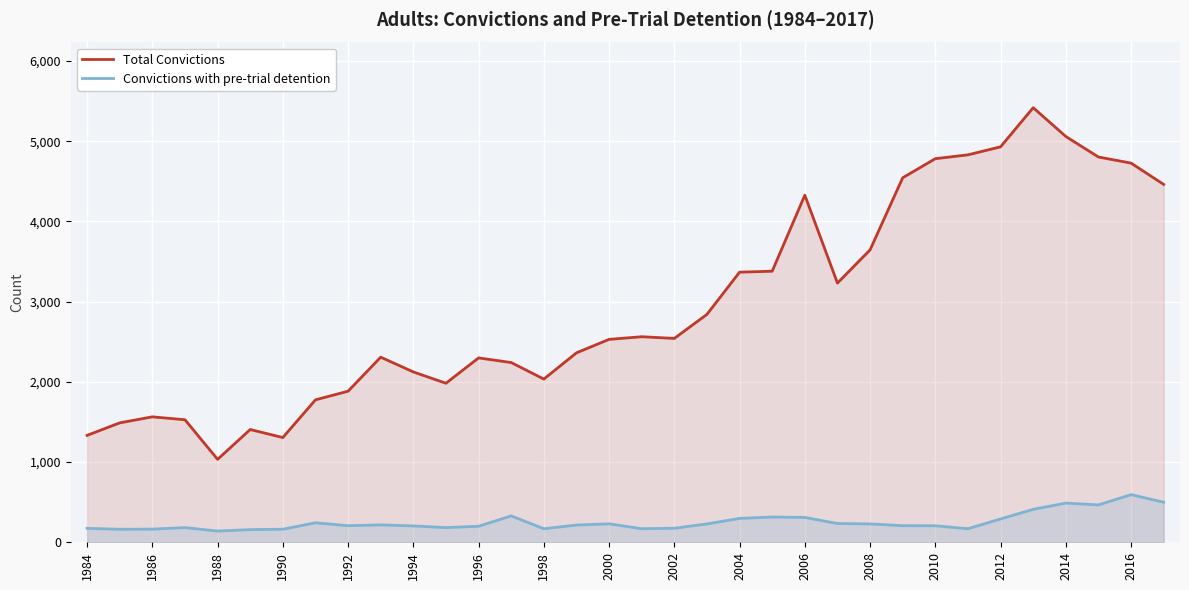

What is the difference between the maximum and minimum values in the Total Convictions series?

4385